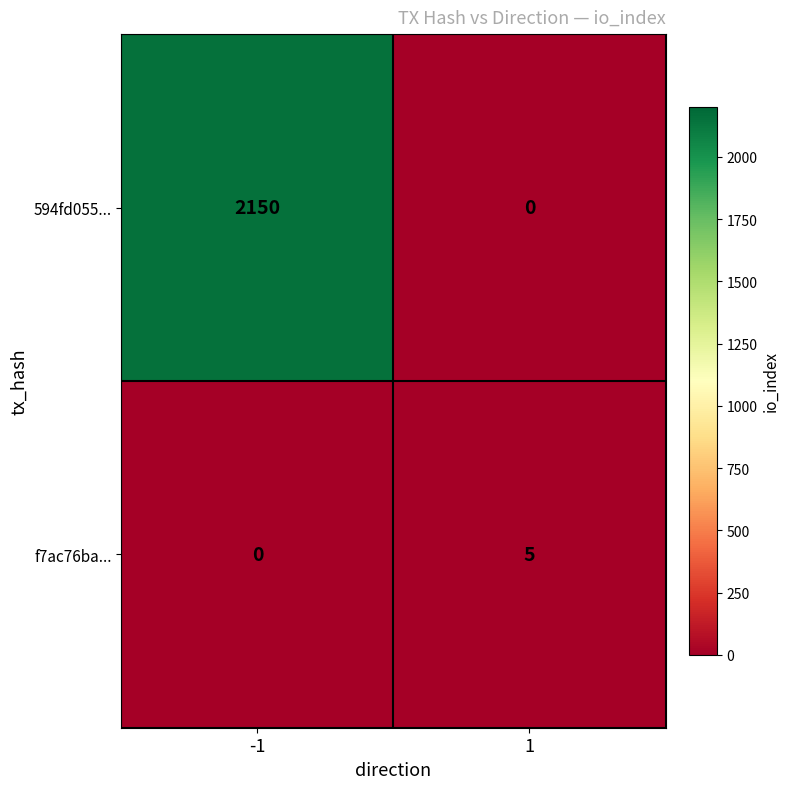

How many series are shown in this chart?

2